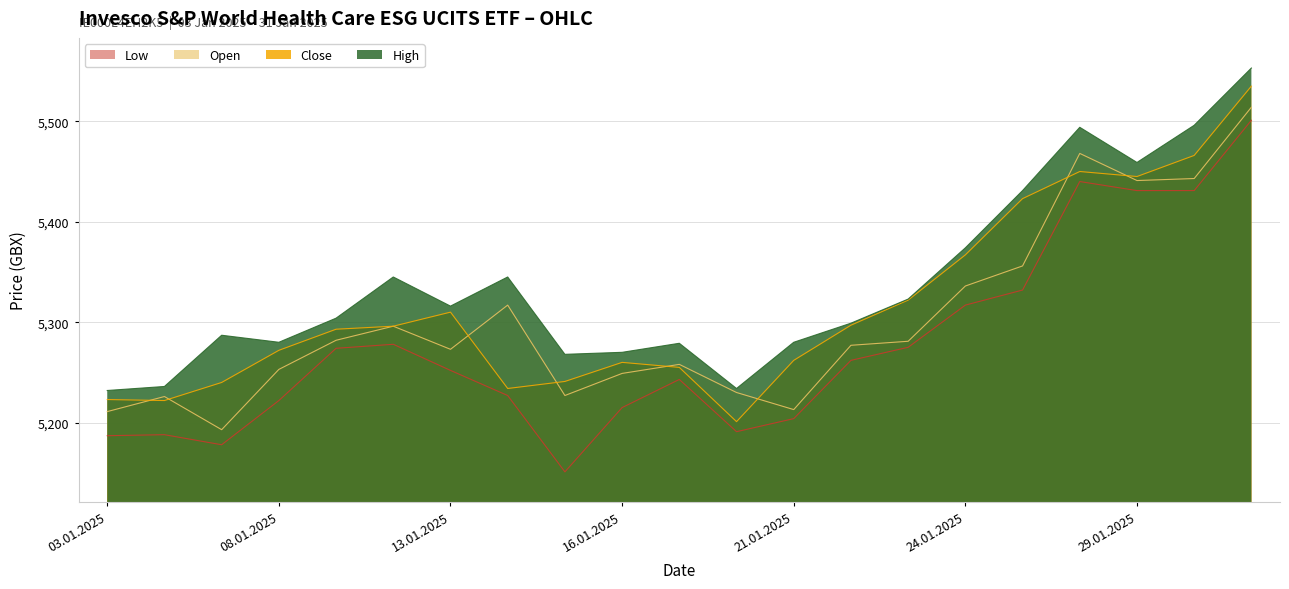

Which series changed the most between 06.01.2025 and 22.01.2025?

Close